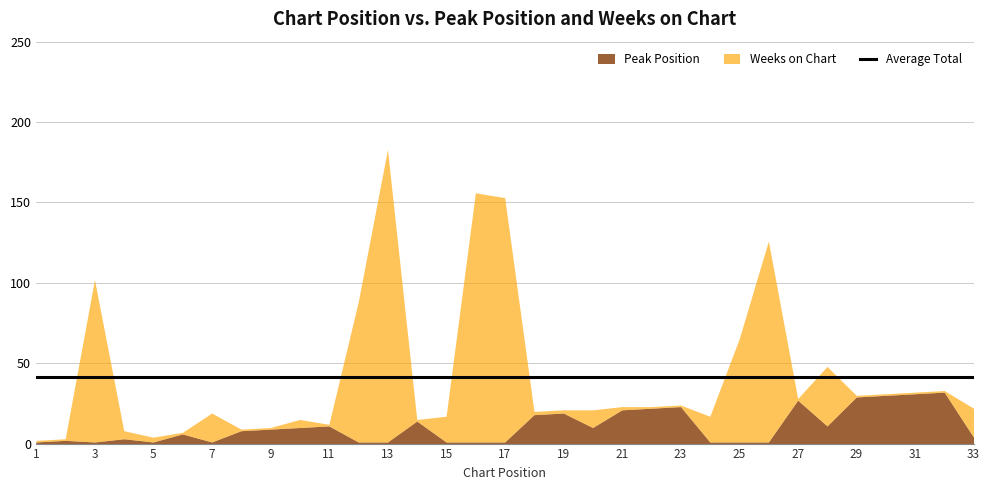

Reading left to right, what are all the values shown in this chart?

Peak Position: 1=1	2=2	3=1	4=3	5=1	6=6	7=1	8=8	9=9	10=10	11=11	12=1	13=1	14=14	15=1	16=1	17=1	18=18	19=19	20=10	21=21	22=22	23=23	24=1	25=1	26=1	27=27	28=11	29=29	30=30	31=31	32=32	33=4
Weeks on Chart: 1=1	2=1	3=101	4=5	5=3	6=1	7=18	8=1	9=1	10=5	11=1	12=87	13=182	14=1	15=16	16=155	17=152	18=2	19=2	20=11	21=2	22=1	23=1	24=16	25=64	26=125	27=1	28=37	29=1	30=1	31=1	32=1	33=18